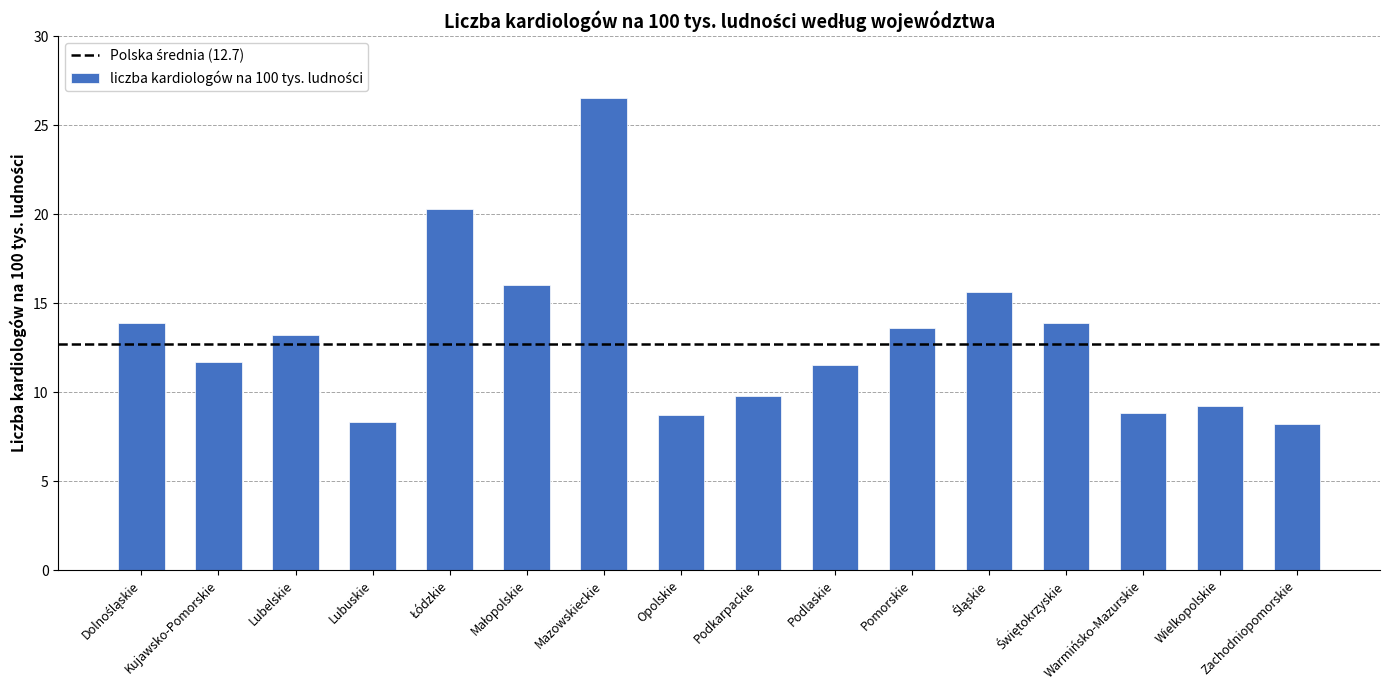

The value at Podkarpackie is 6.0. True or false?

False